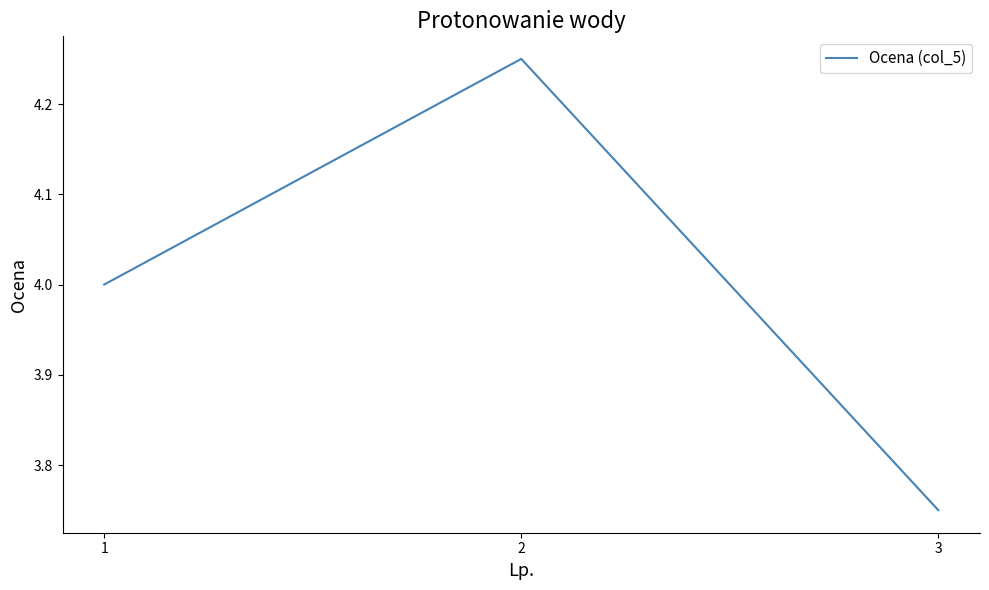

What is the sum of all values?

12.0